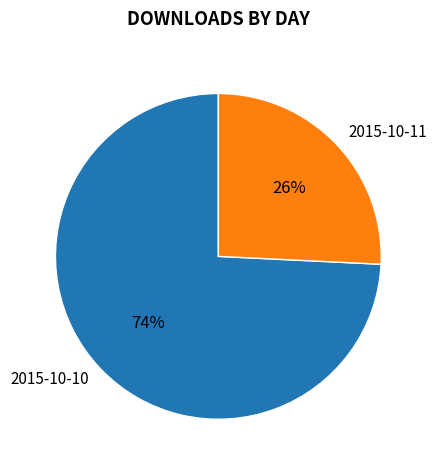

The 2015-10-11 slice represents 36% of the pie. True or false?

False